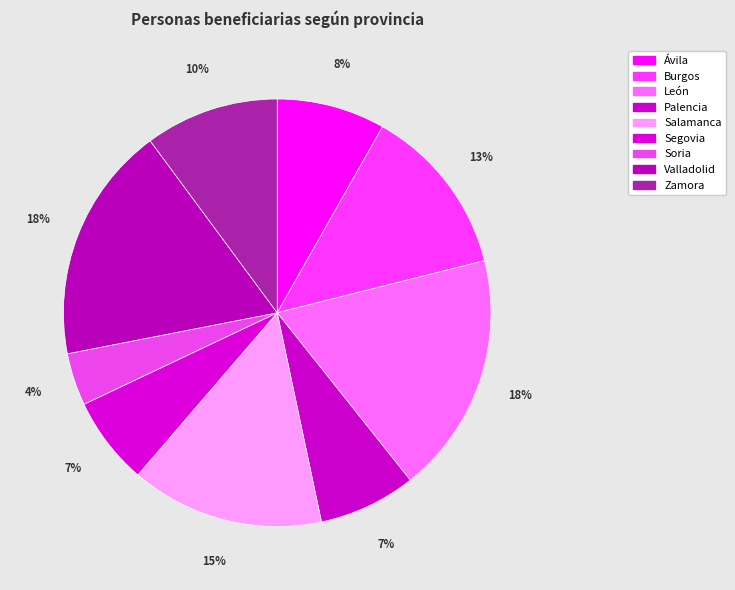

What is the total percentage of Salamanca and León?

32.9%